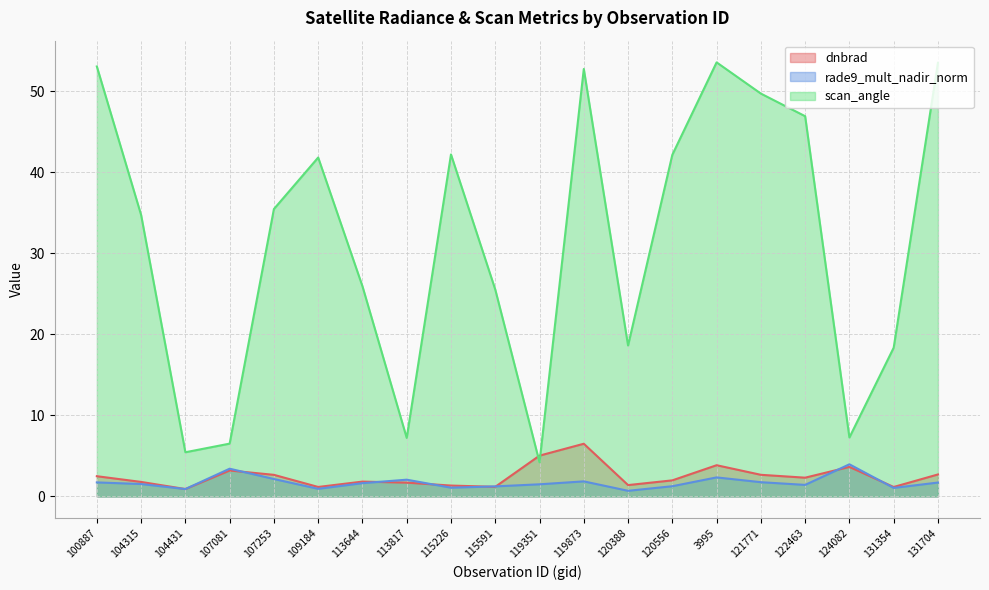

True or false: rade9_mult_nadir_norm and dnbrad cross at least once.

True